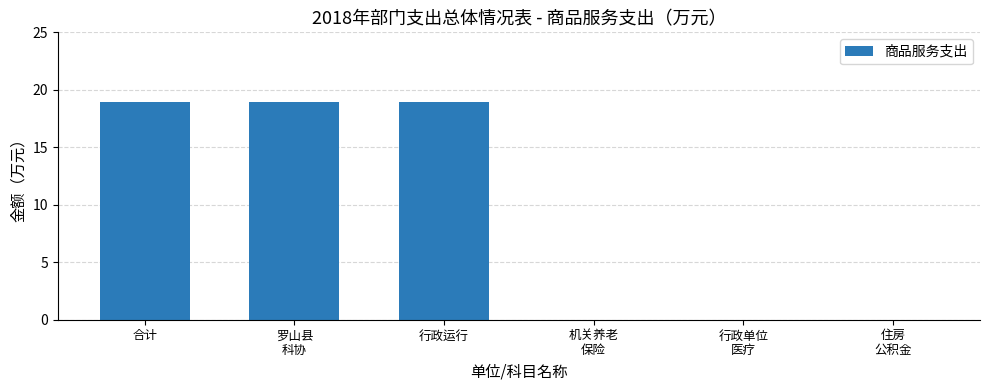

What is the greatest value displayed?

18.9